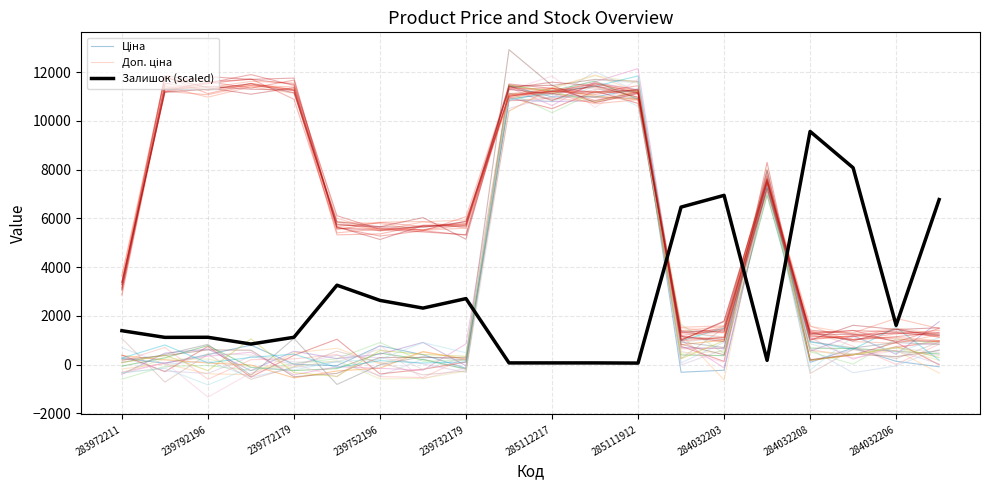

Reading left to right, what are all the values shown in this chart?

Ціна: 254.7	52.1	404.4	796.7	9.2	-47.9	764.8	401.0	-153.4	11431.3	10980.5	10979.4	11296.6	-318.5	-234.1	7344.5	85.1	679.8	132.0	-94.0
Доп. ціна: 2864.4	11282.0	11411.1	11420.0	11313.8	5838.1	5476.9	5674.6	5730.7	11298.1	11340.2	10947.9	10860.4	1508.3	1306.4	7436.6	1566.8	1260.1	1487.3	1249.8
Залишок (scaled): 1386.3	1112.9	1116.8	839.5	1116.8	3254.0	2630.1	2314.4	2703.3	65.5	65.5	65.5	57.8	6457.9	6939.3	169.4	9561.7	8071.4	1605.8	6766.0